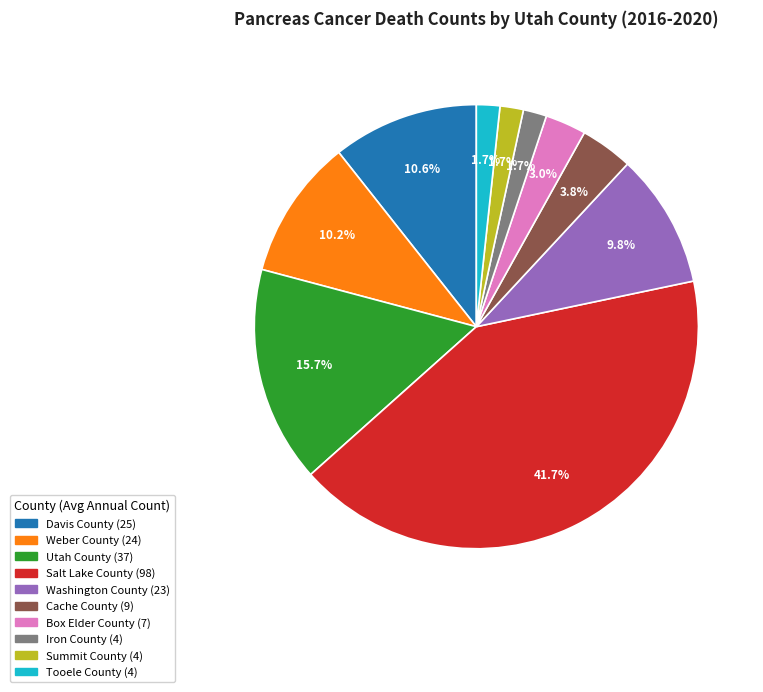

Is the sum of Davis County and Iron County greater than half?

No